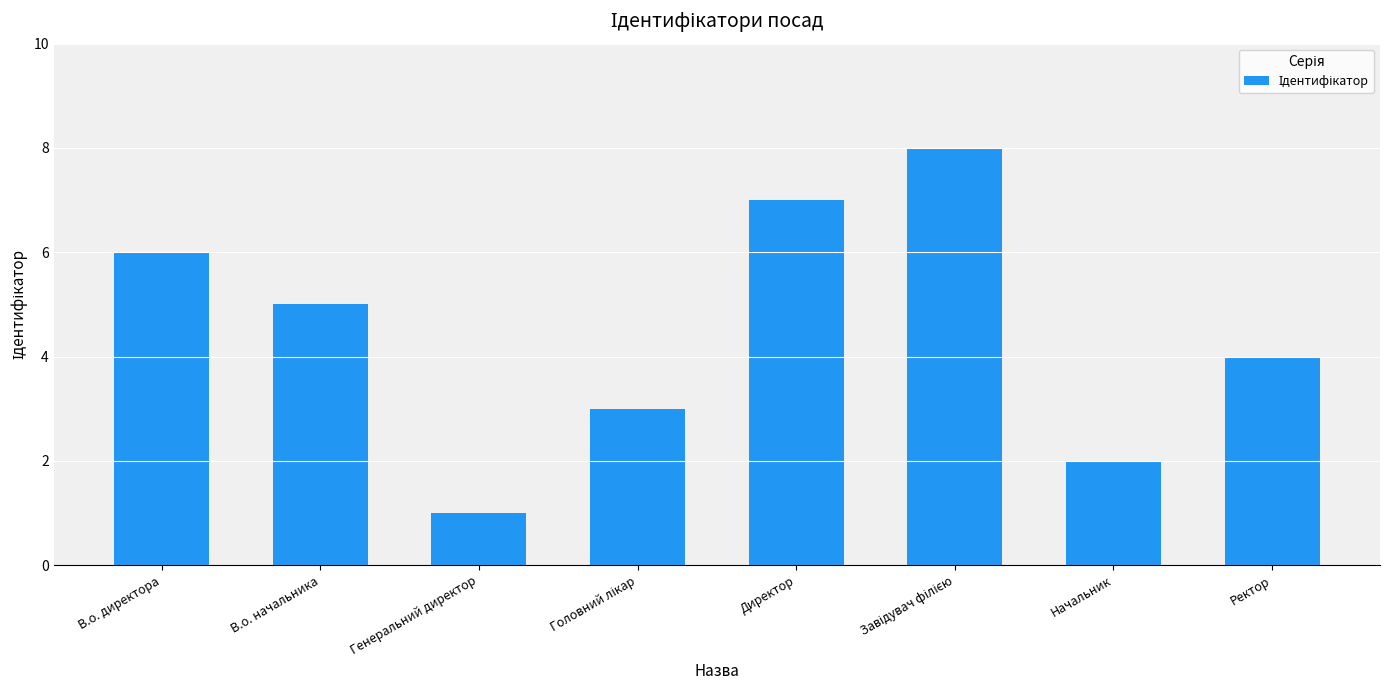

Which has a higher value, Ректор or В.о. директора?

В.о. директора